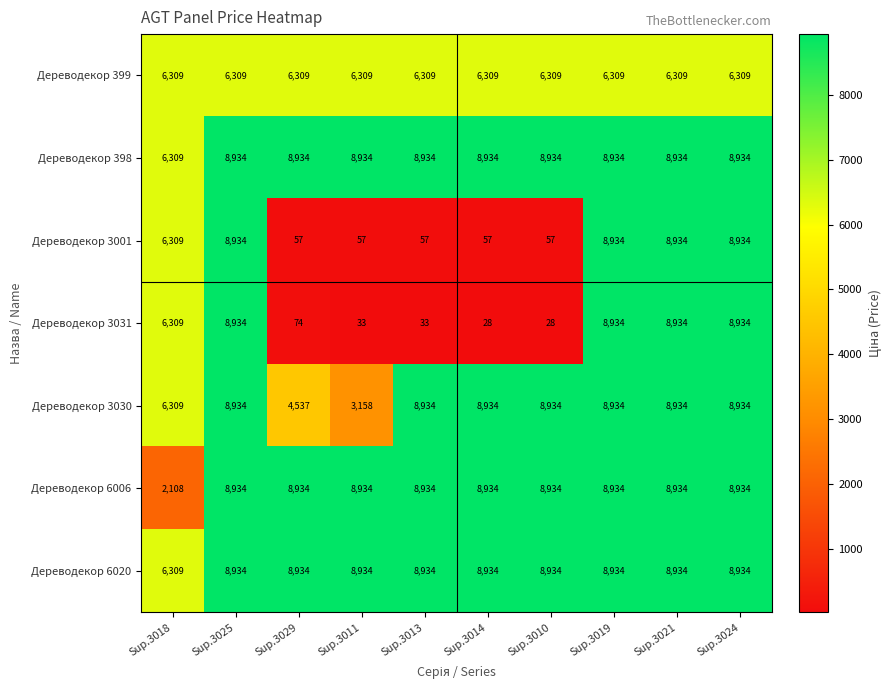

What is the minimum value shown in the chart?

28